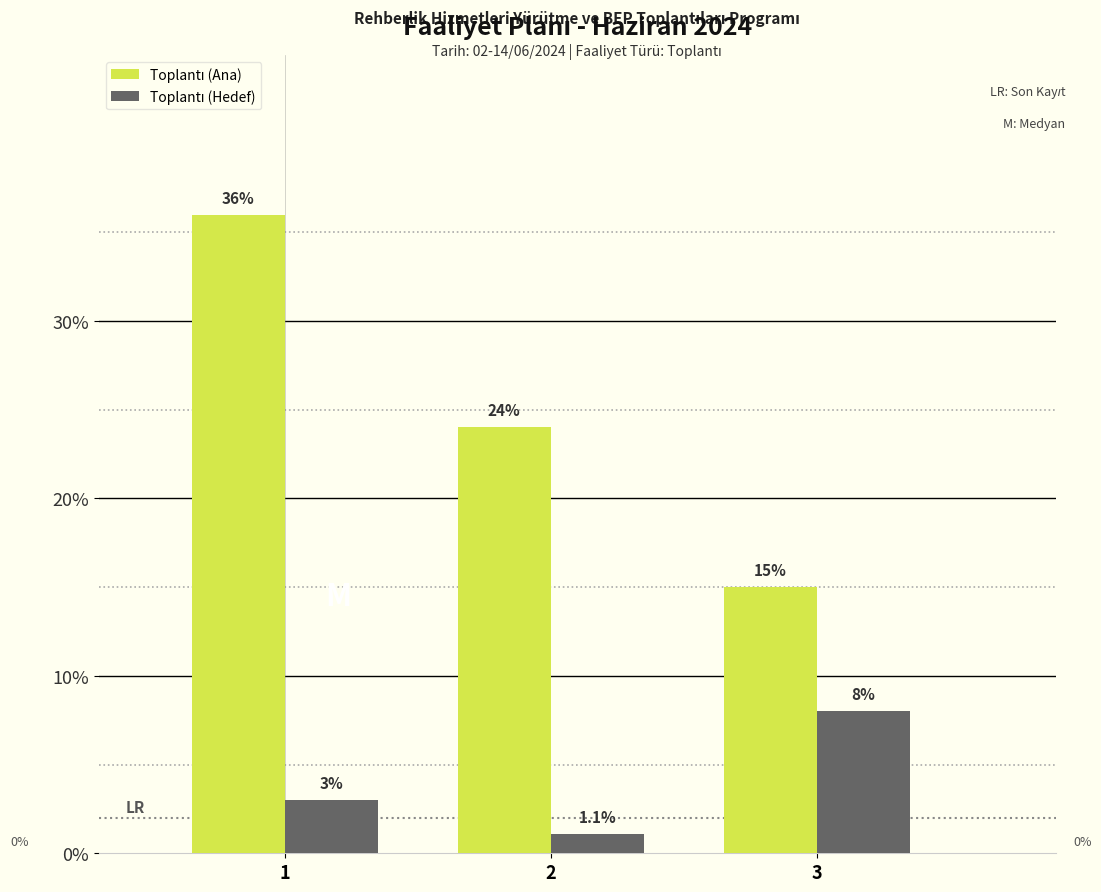

What is the total value across all series at 1?

39.0